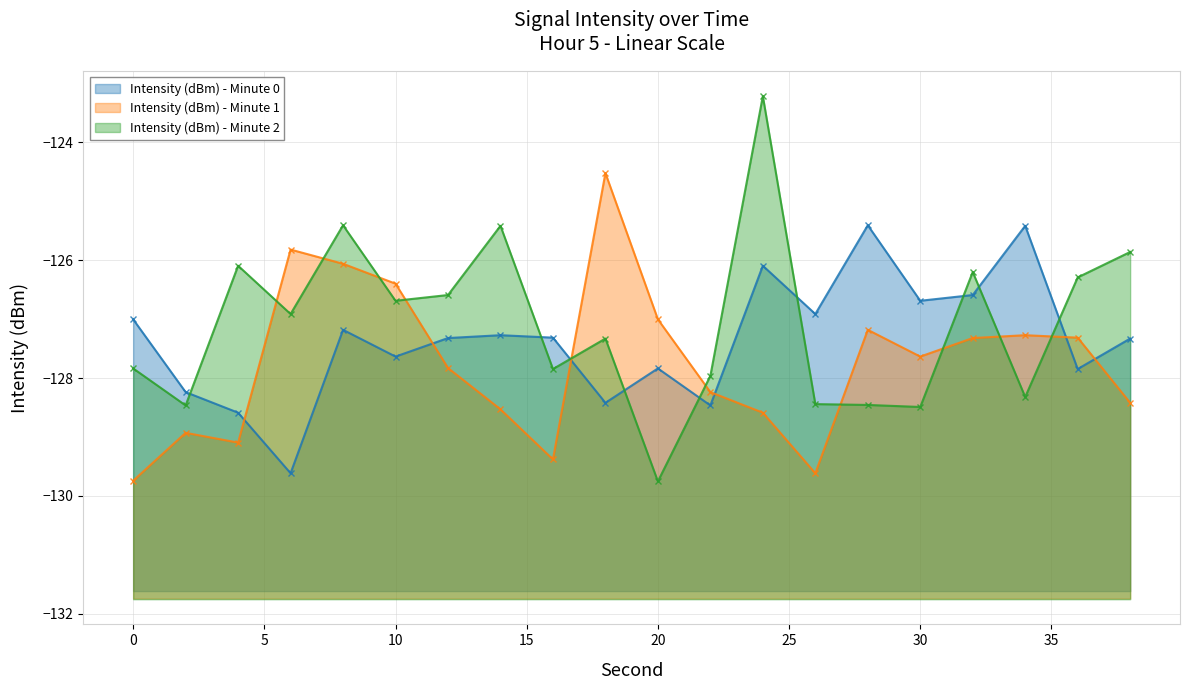

What is the minimum value for Intensity (dBm) - Minute 0?

-129.6